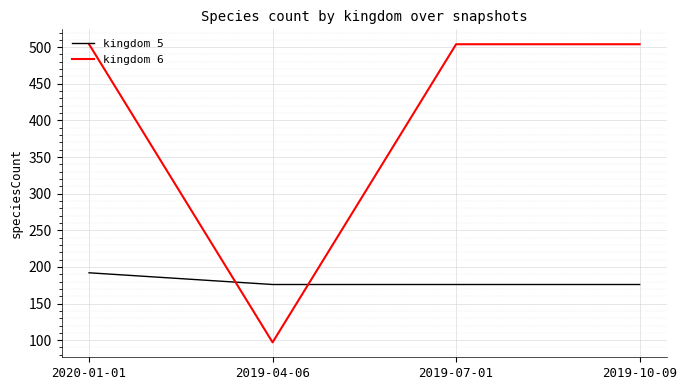

What is the sum of the kingdom 6 values at 2019-10-09 and 2019-04-06?

601